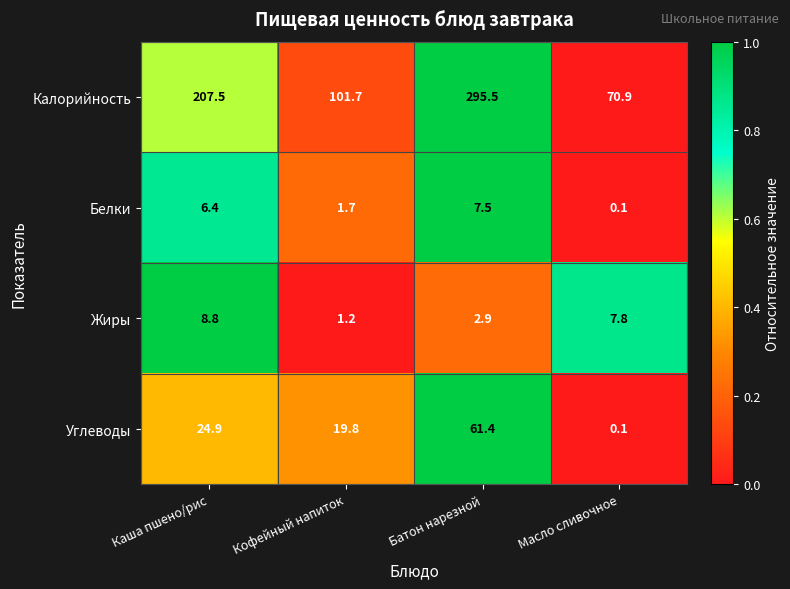

At which category does the chart reach its peak across all series?

Батон нарезной